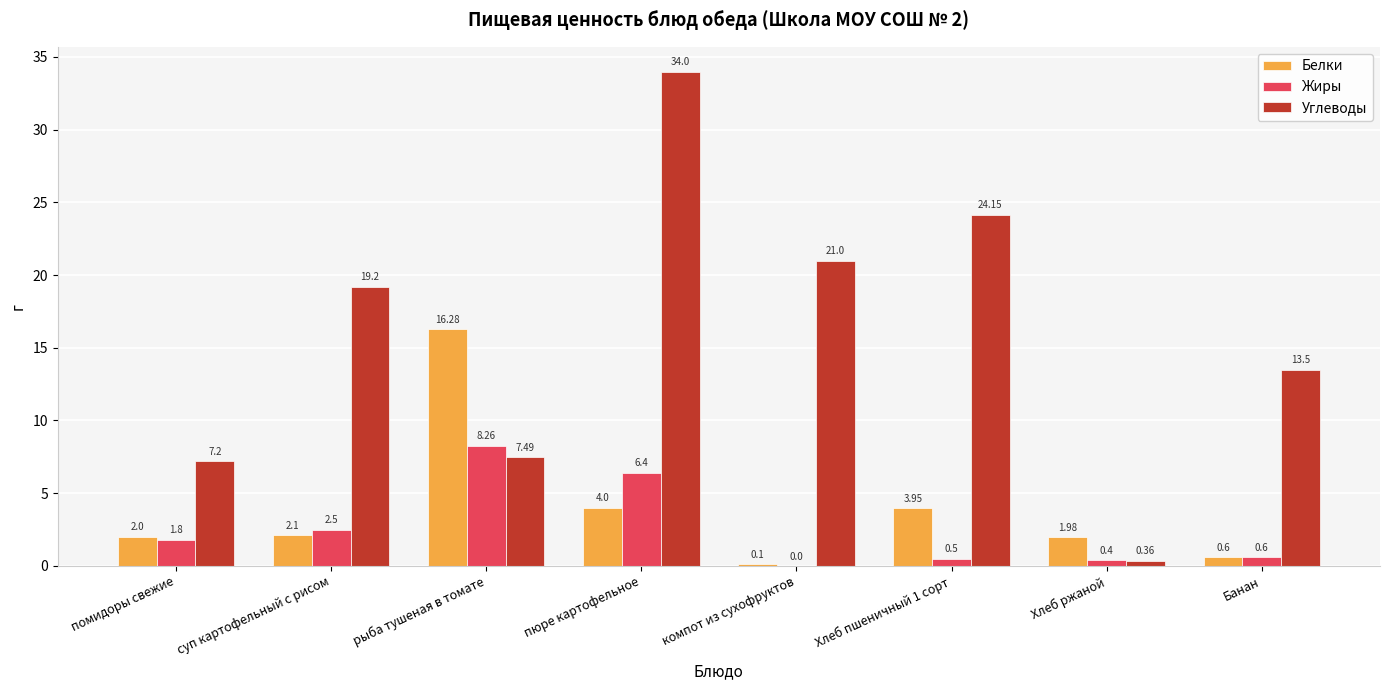

Which series has the largest total across all categories?

Углеводы